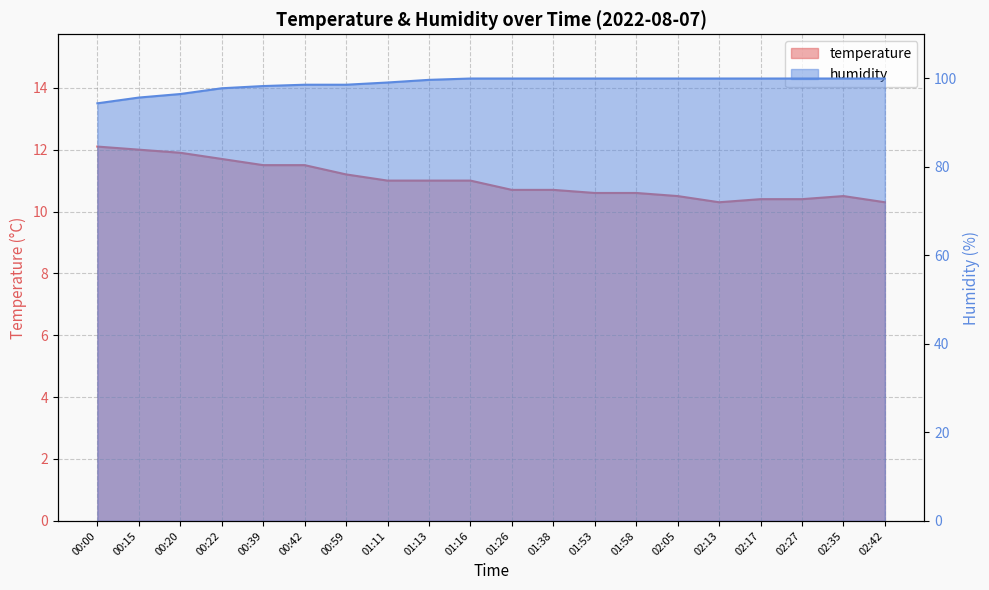

Between 00:00 and 00:42, which series saw the biggest shift?

humidity